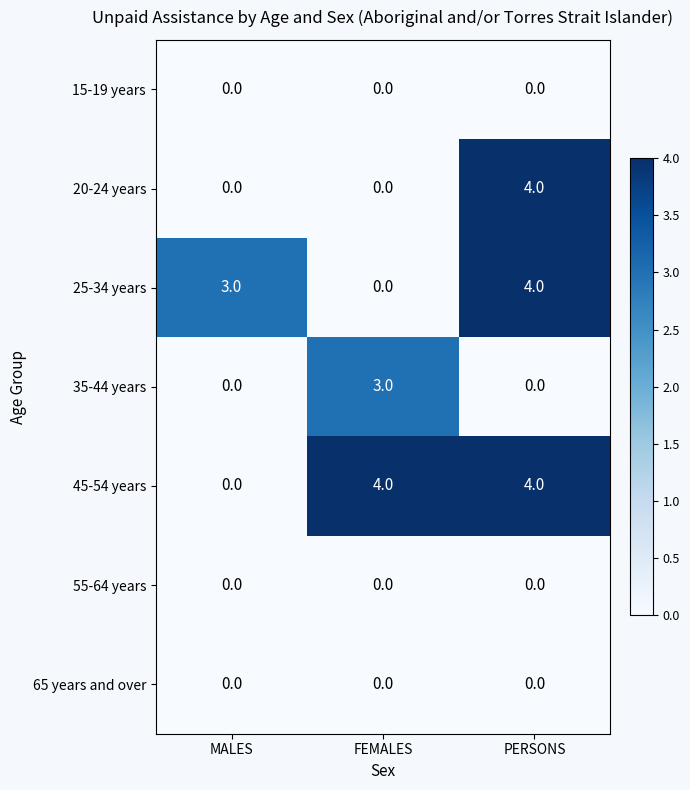

What is the sum of all 45-54 years values?

8